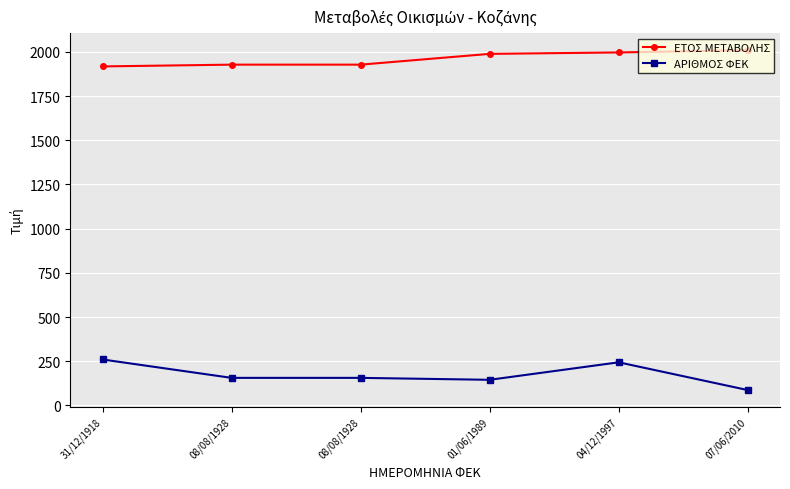

Does the chart have visible grid lines?

Yes